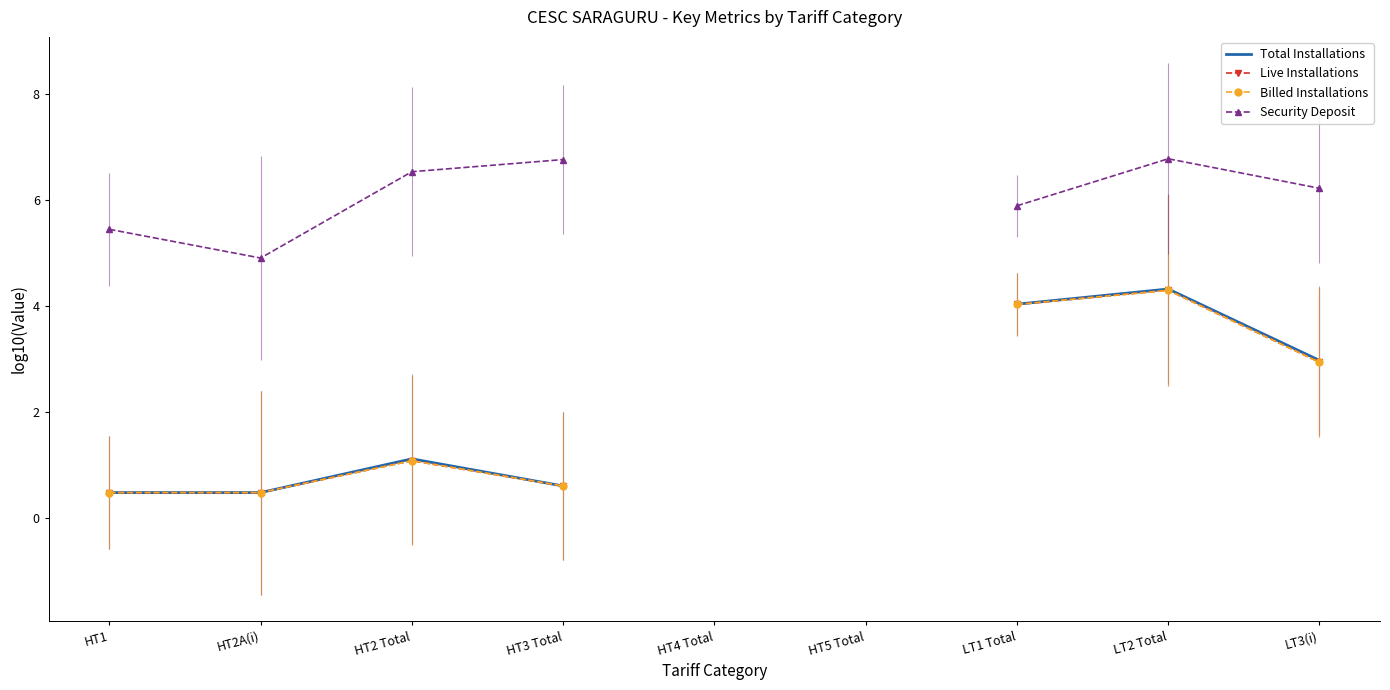

How many values in Billed Installations are above zero?

7